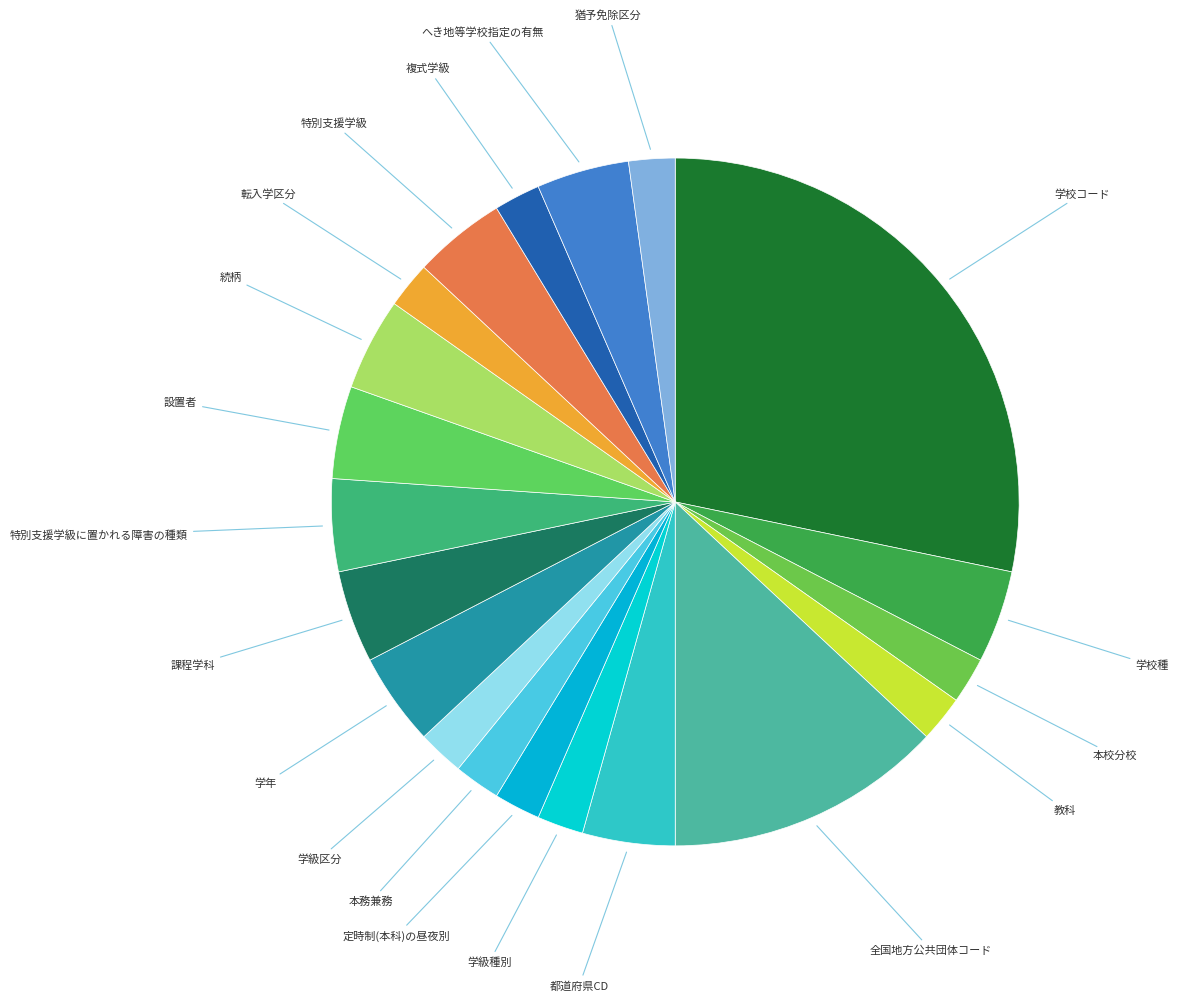

Is there a majority slice in this chart?

No